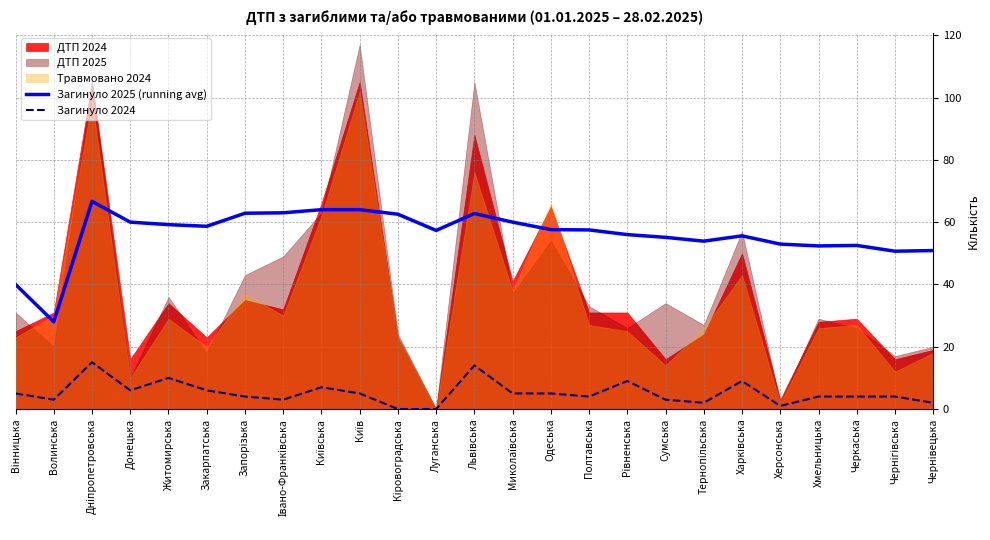

List the labels in order of Загинуло 2024 value, smallest first.

Кіровоградська, Луганська, Херсонська, Тернопільська, Чернівецька, Волинська, Івано-Франківська, Сумська, Запорізька, Полтавська, Хмельницька, Черкаська, Чернігівська, Вінницька, Київ, Миколаївська, Одеська, Донецька, Закарпатська, Київська, Рівненська, Харківська, Житомирська, Львівська, Дніпропетровська